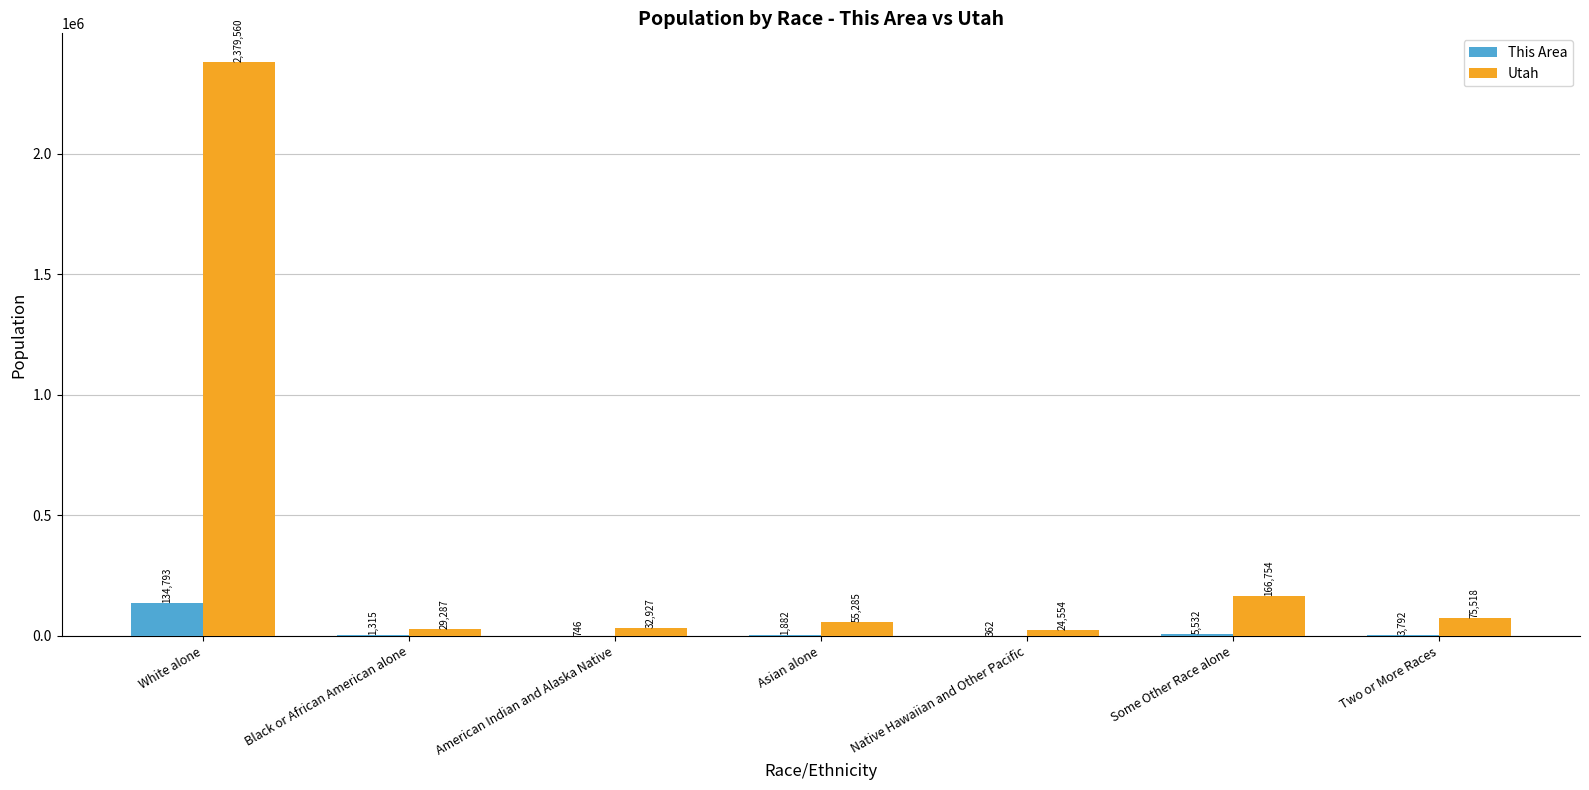

Which series has the largest total across all categories?

Utah